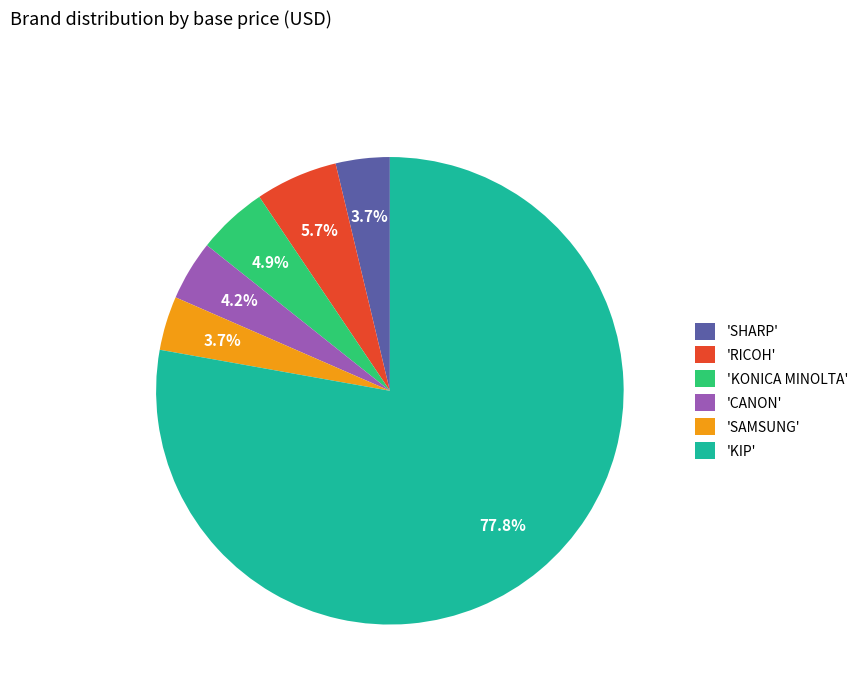

Which slice is the largest?

'KIP'